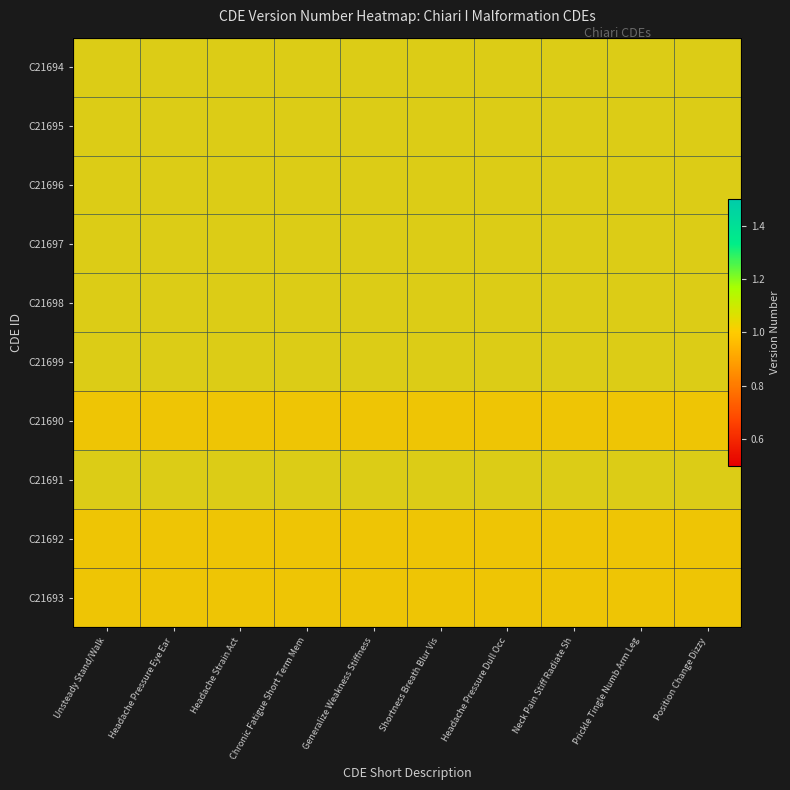

At which category does the chart reach its minimum across all series?

Unsteady Stand/Walk